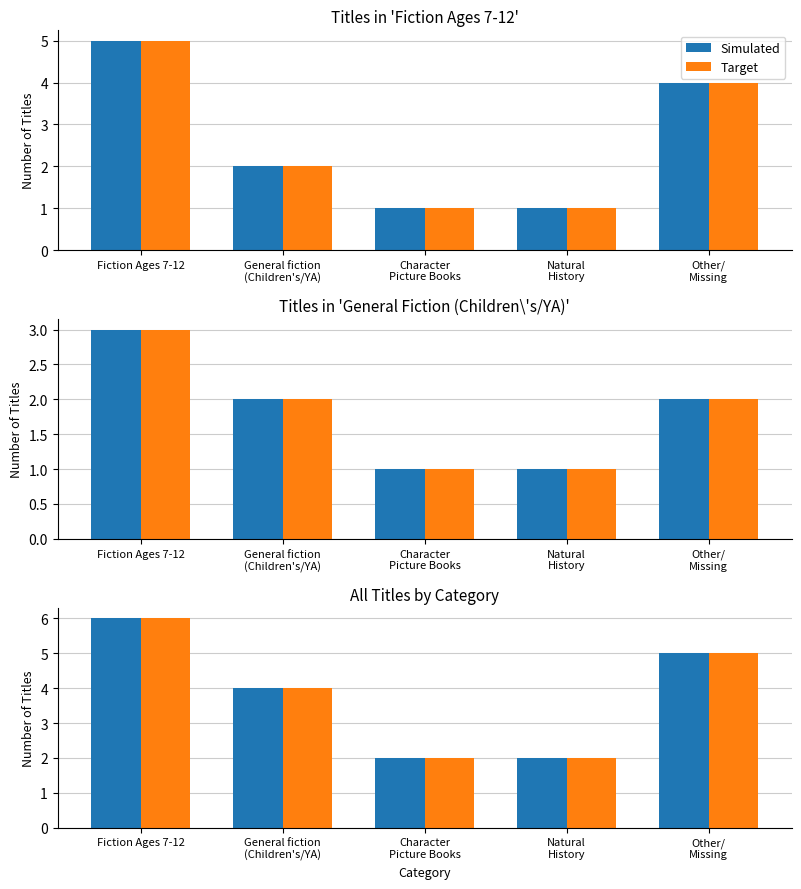

At which label does Simulated reach its minimum?

Character
Picture Books